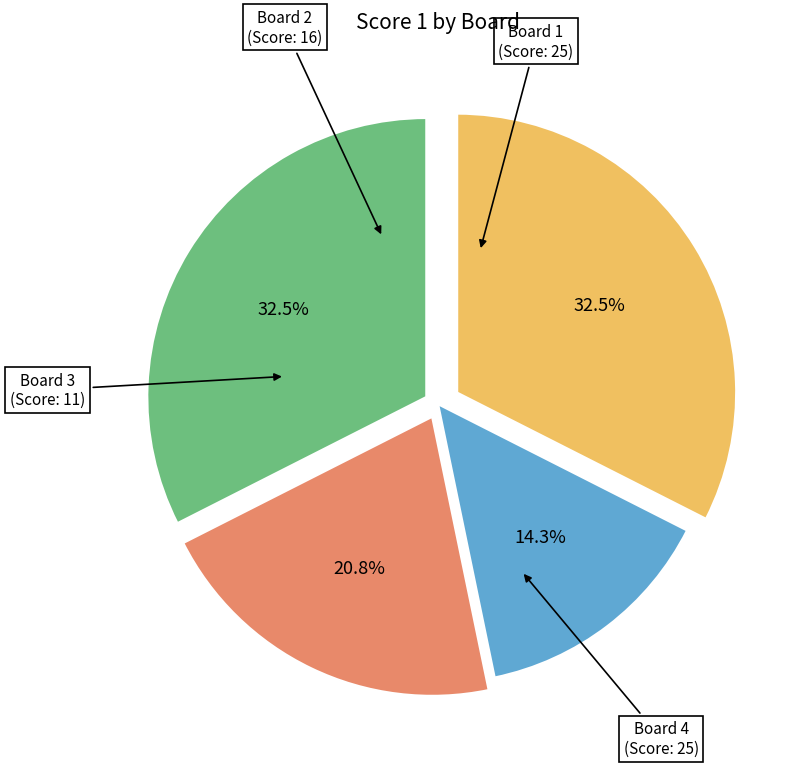

What is the total percentage of Board 2 and Board 4?

53.2%